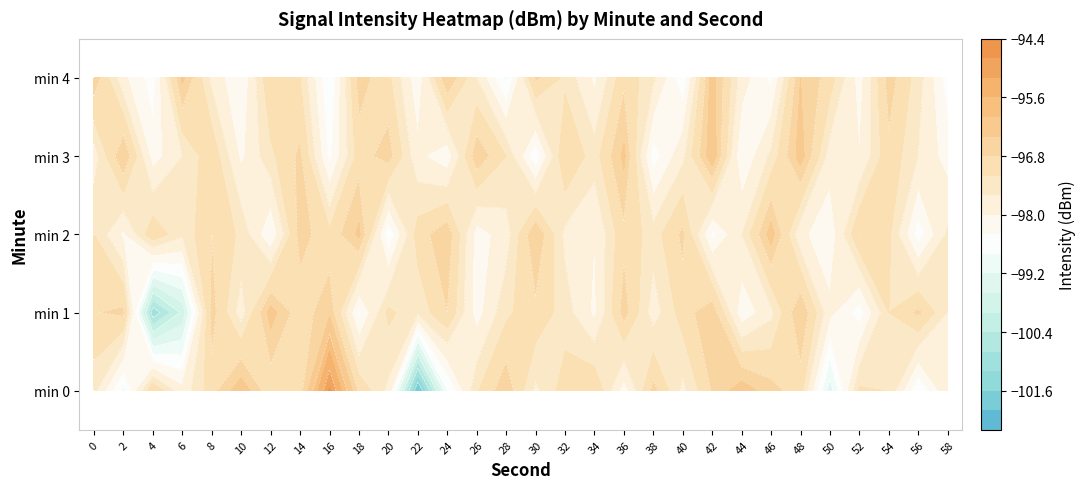

Which has a higher value, 36 or 10?

10